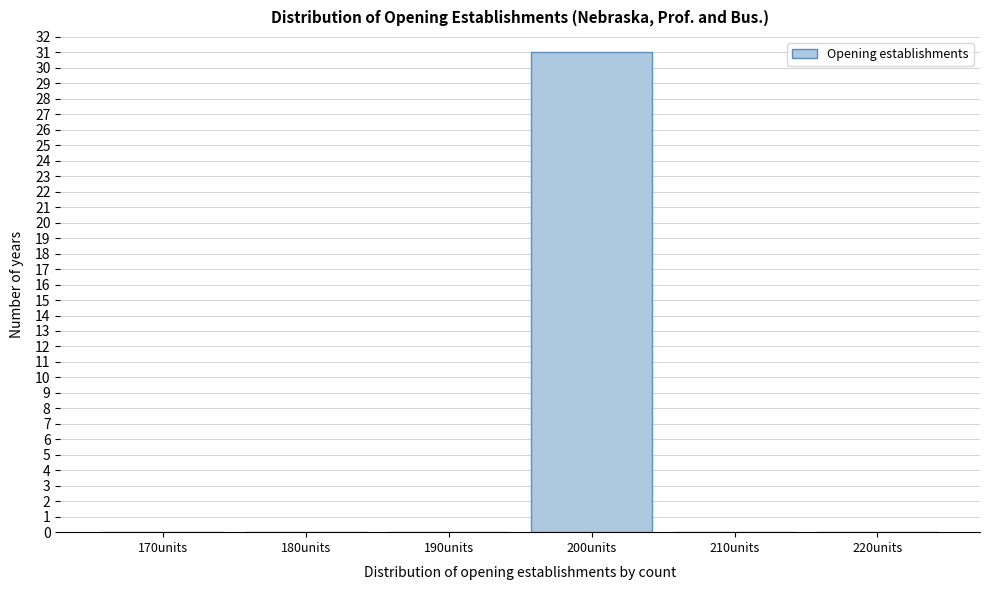

Reading left to right, transcribe all the data shown in this chart.

170units=0	180units=0	190units=0	200units=31	210units=0	220units=0